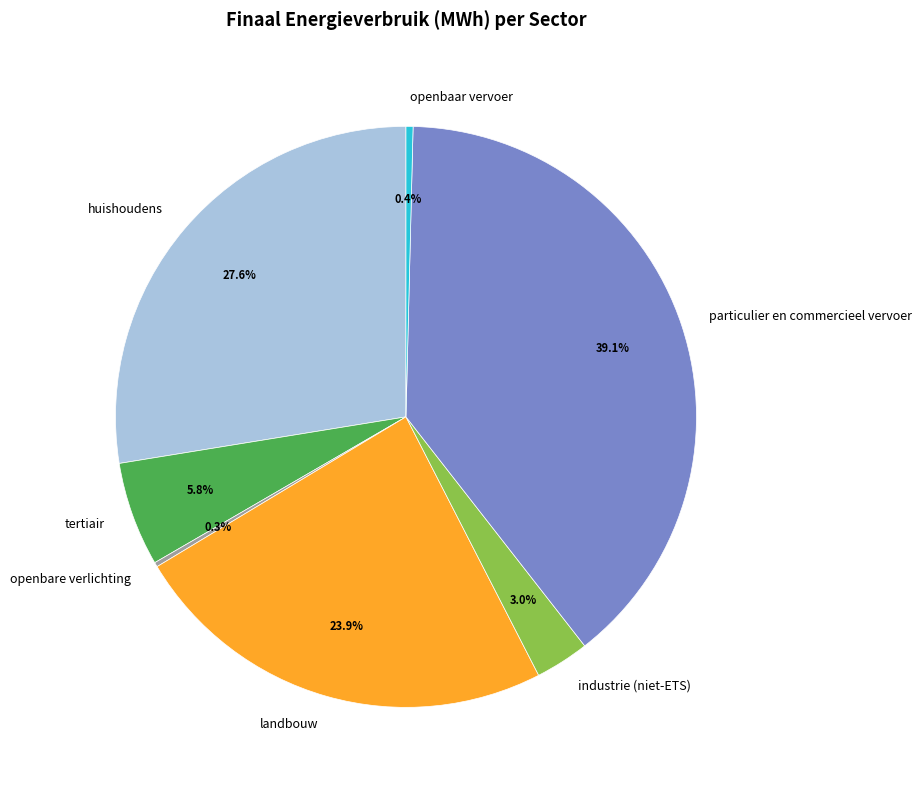

Which has a higher value, industrie (niet-ETS) or landbouw?

landbouw